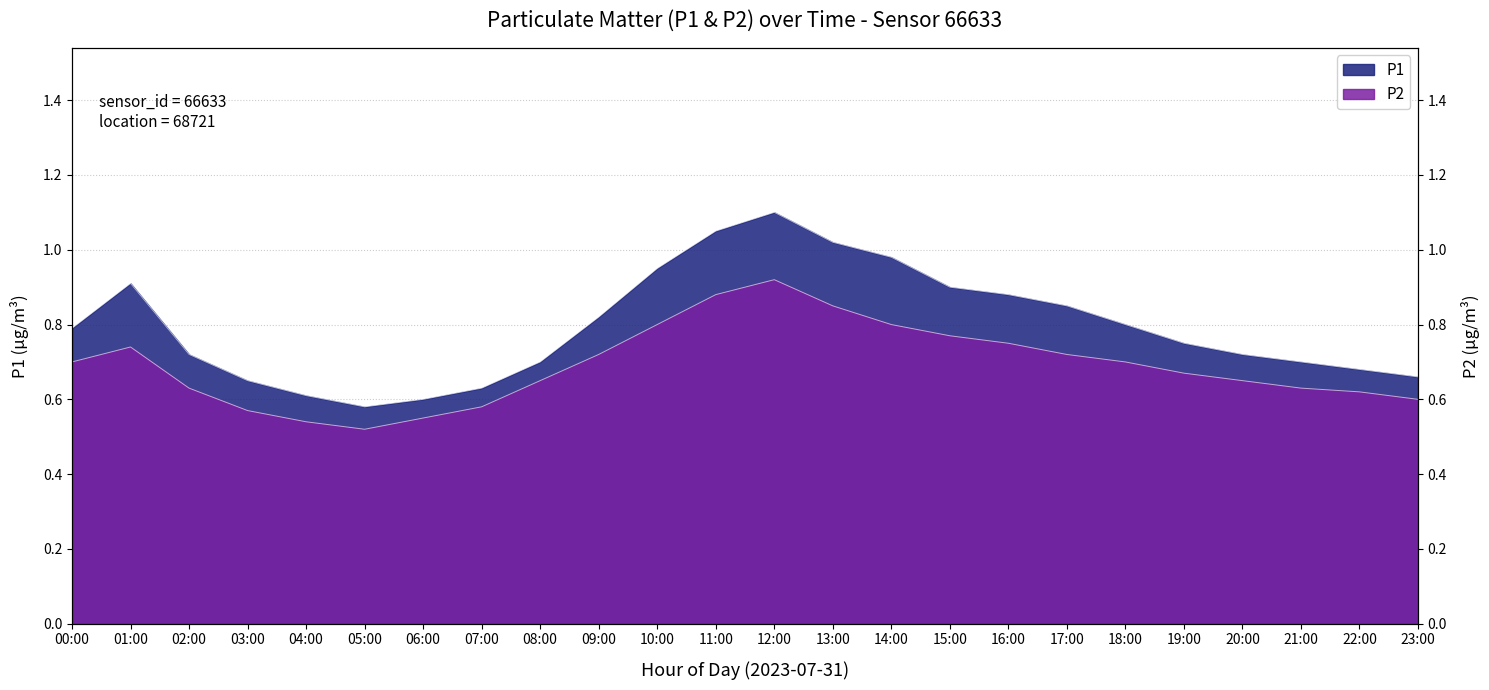

What is the average value of the P1 series?

0.8